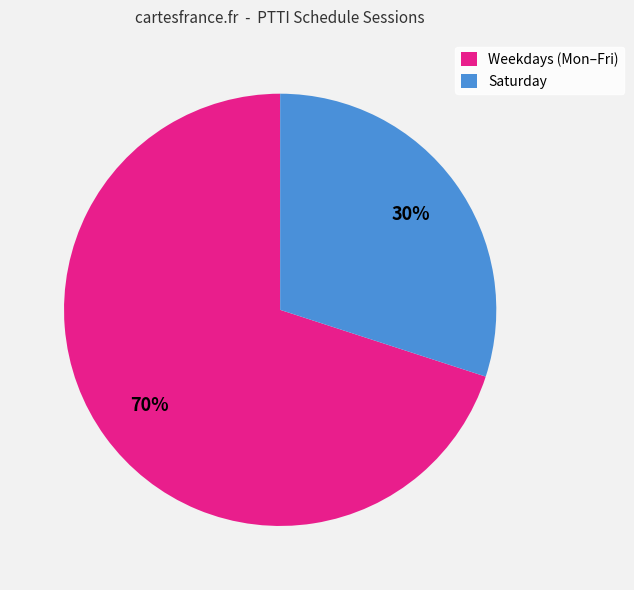

What is the majority slice?

Weekdays (Mon–Fri)